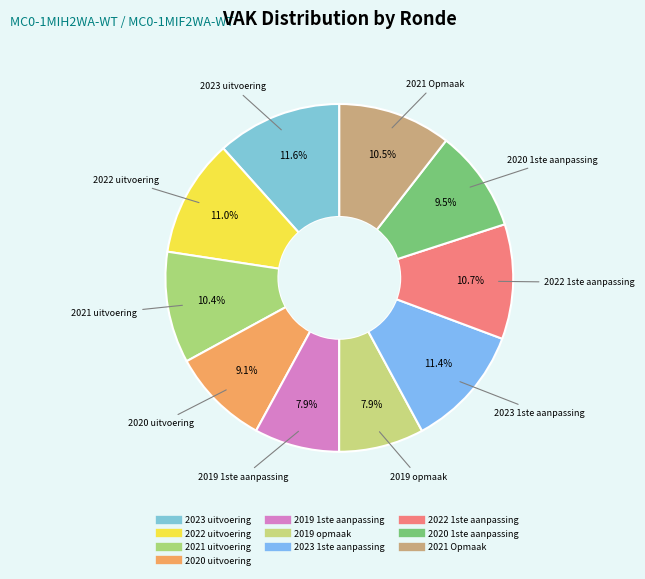

True or false: 2020 uitvoering accounts for 9% of the total.

True